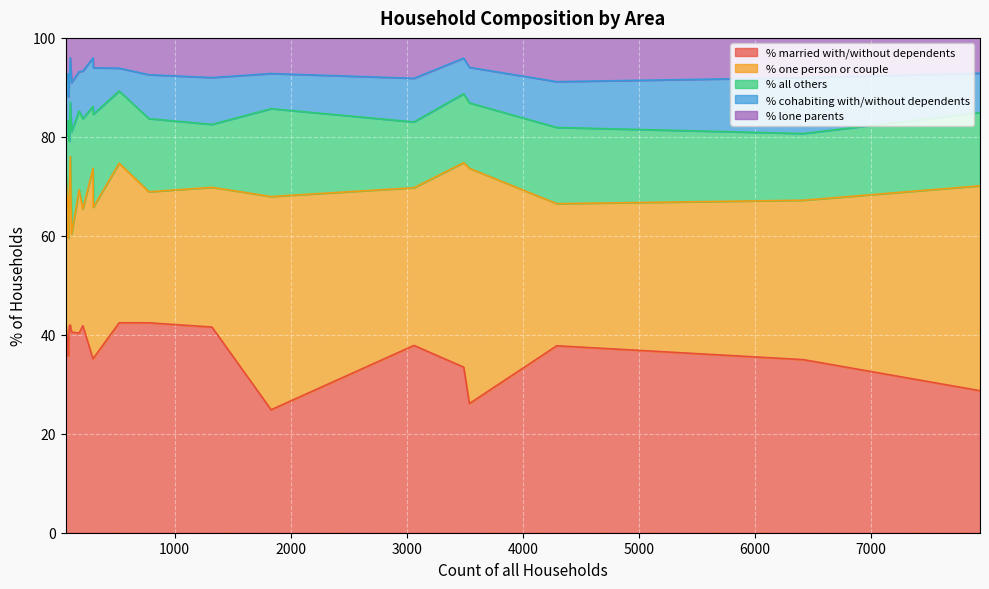

True or false: % cohabiting with/without dependents and % one person or couple intersect in this chart.

False